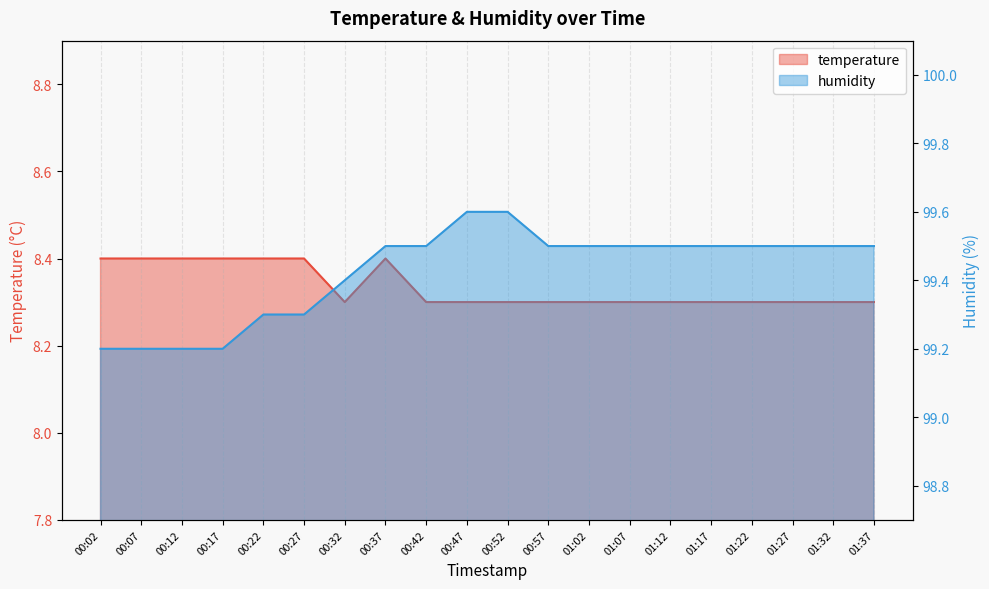

What are all the series names shown in the legend?

temperature, humidity